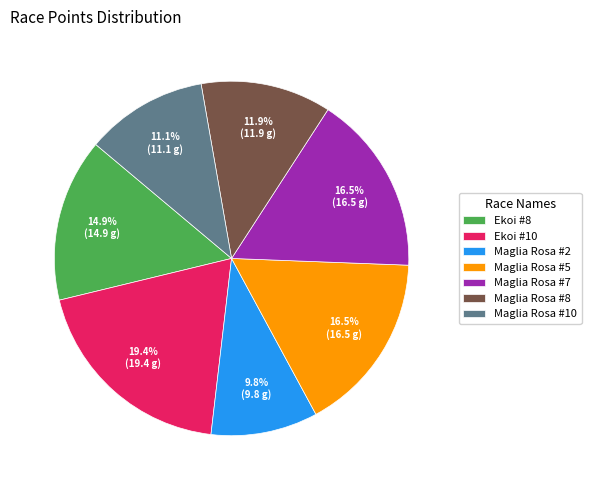

To the nearest percent, what is the difference between the largest and smallest slice percentages?

10%